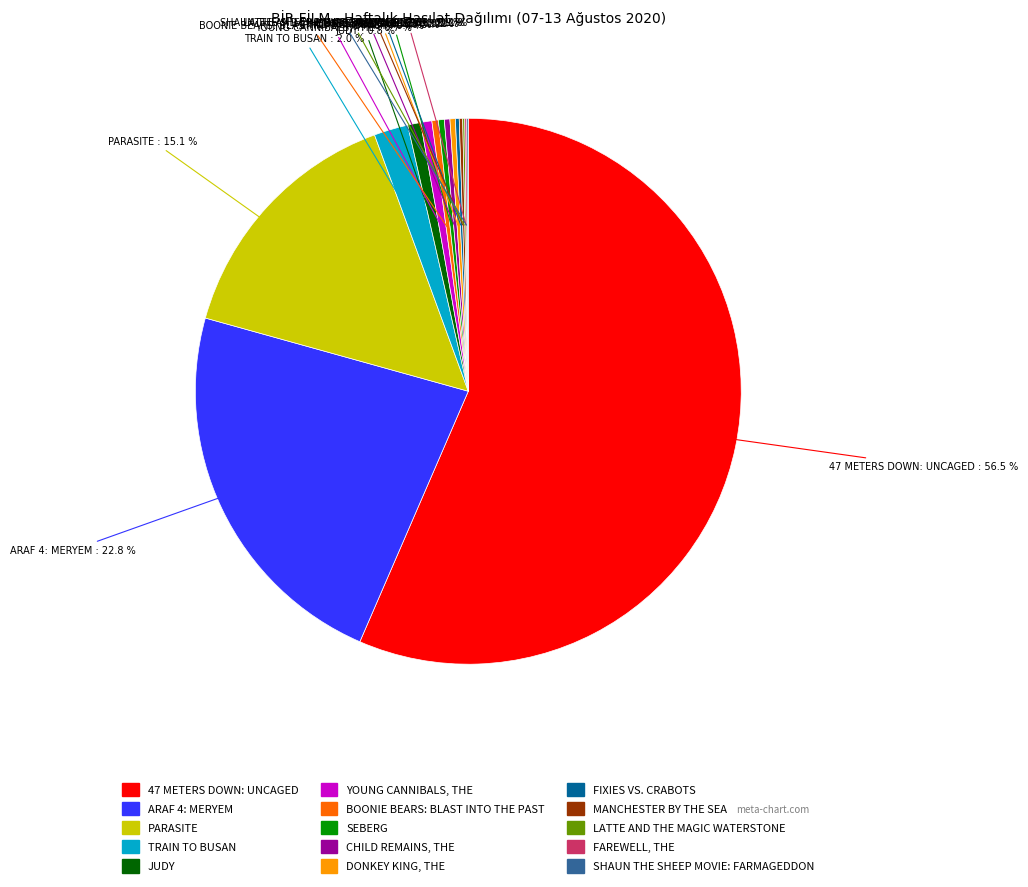

Which category accounts for the majority?

47 METERS DOWN: UNCAGED